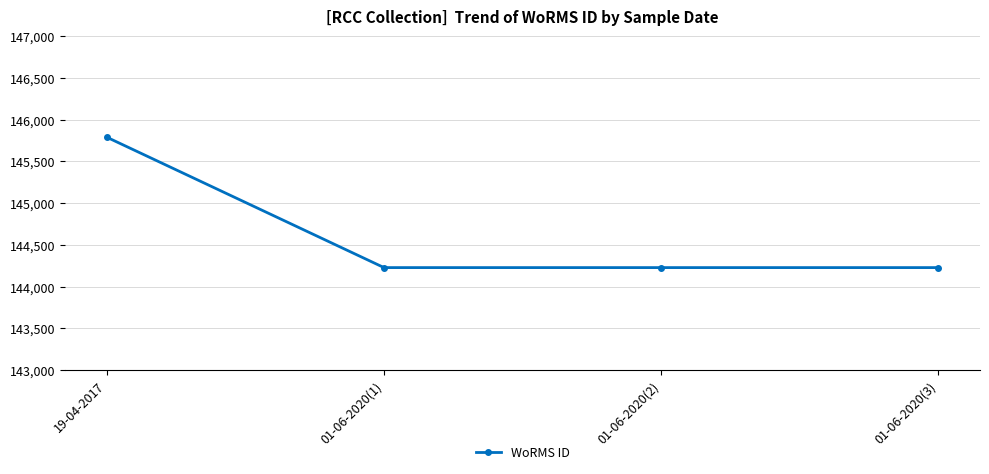

What is the label of the 2nd point from the left?

01-06-2020(1)